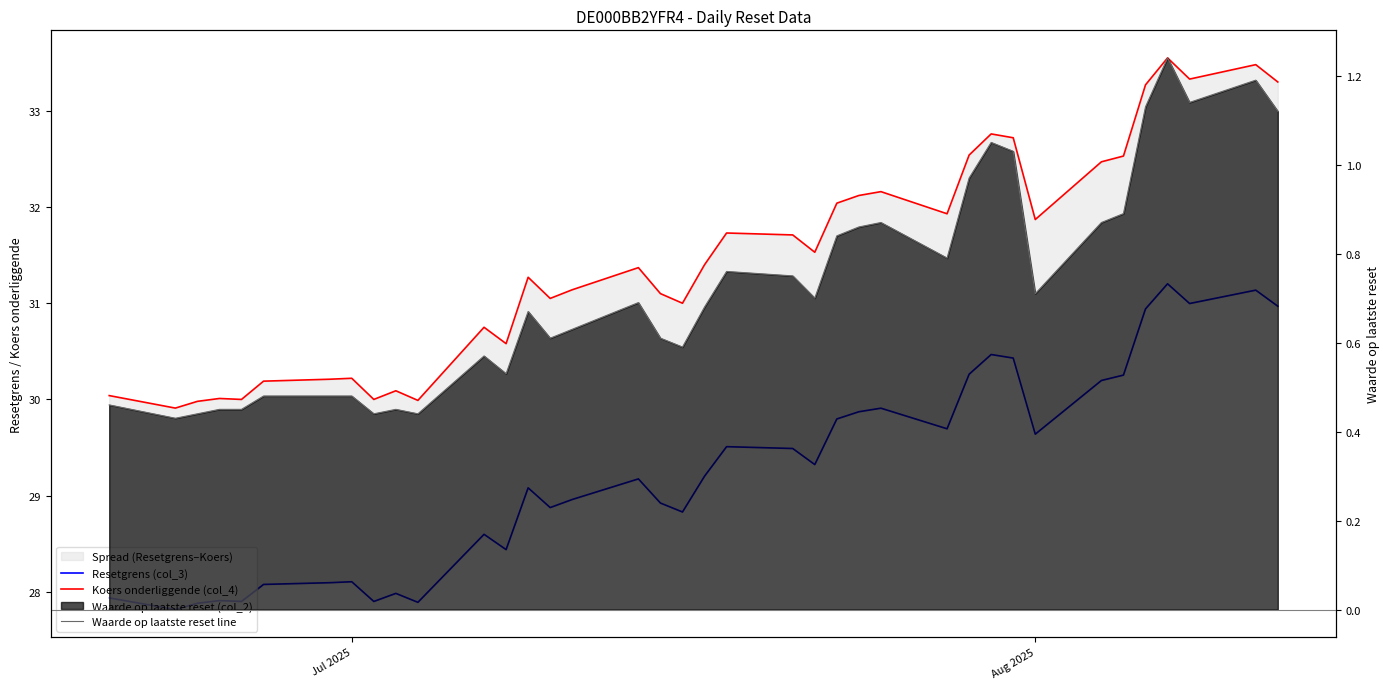

How many lines are shown in the chart?

3